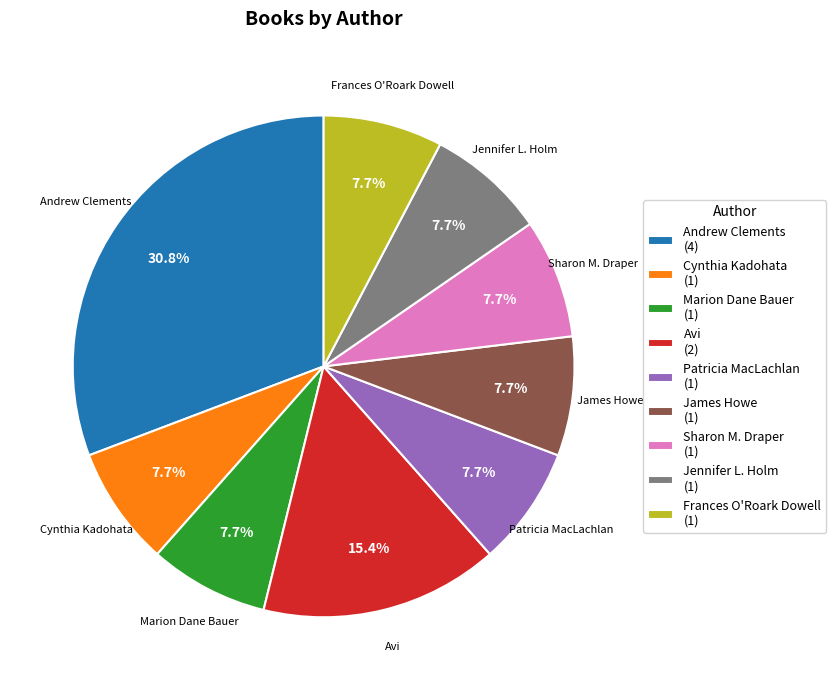

Does any single category account for the majority?

No